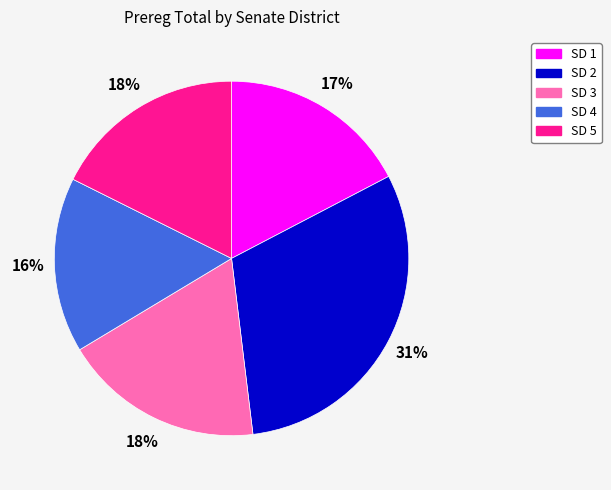

The SD 5 slice represents 27% of the pie. True or false?

False